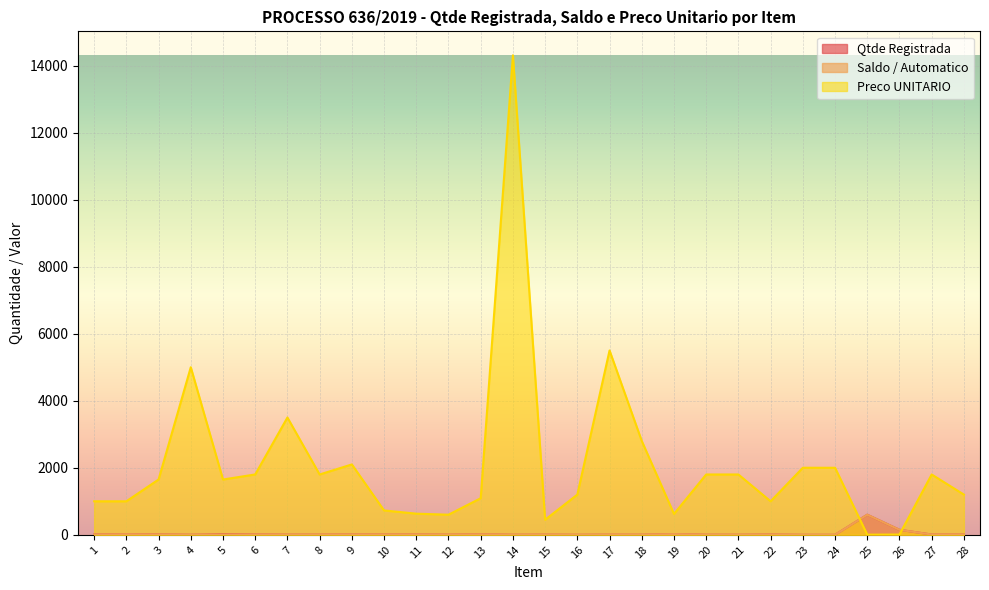

How many times do Preco UNITARIO and Qtde Registrada cross each other?

2